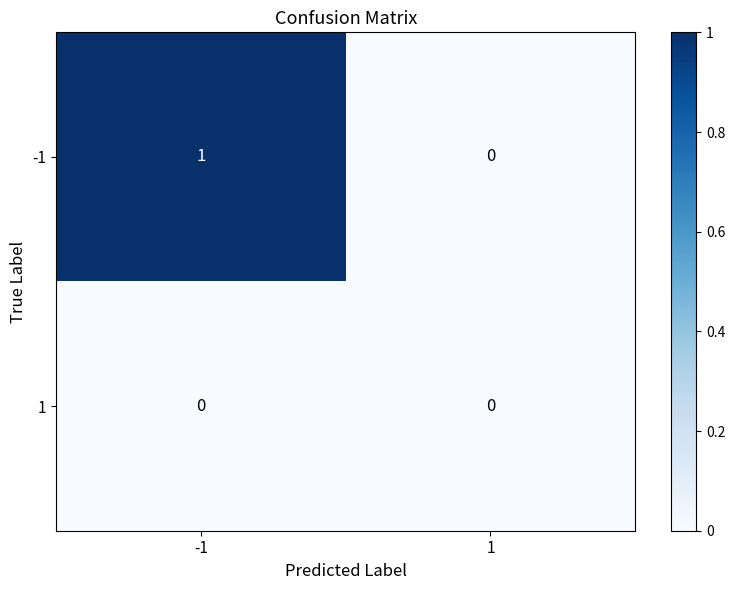

Between -1 and 1, which series saw the biggest shift?

-1